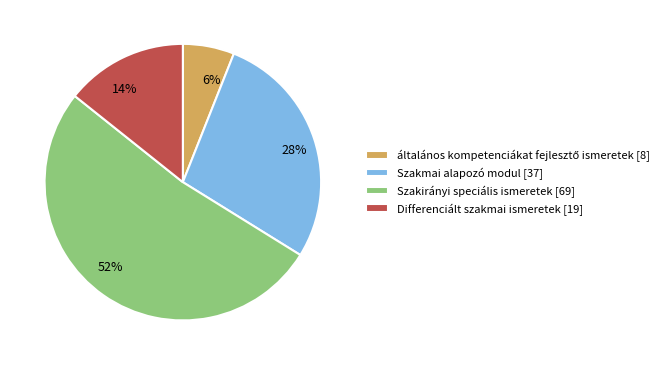

What percentage is the 28% slice, to the nearest percent?

28%